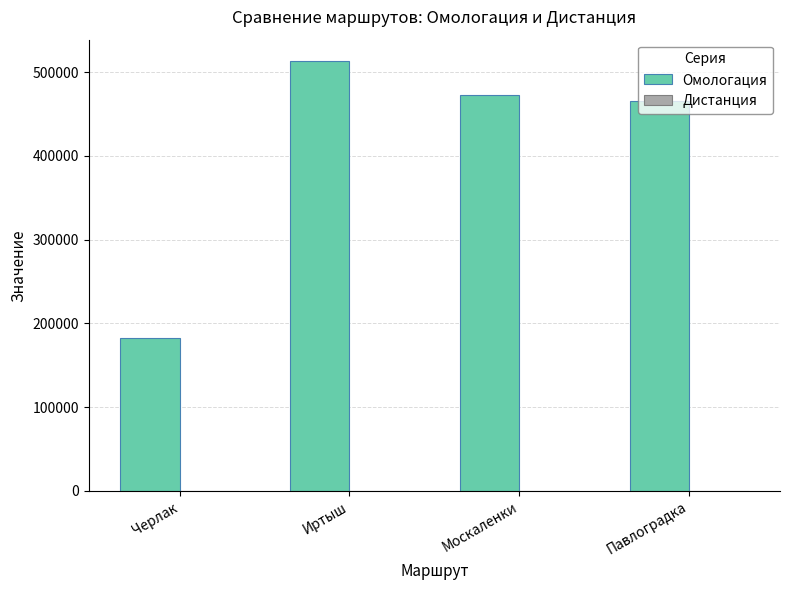

Read the Омологация value at Черлак, to the nearest 50.

183150